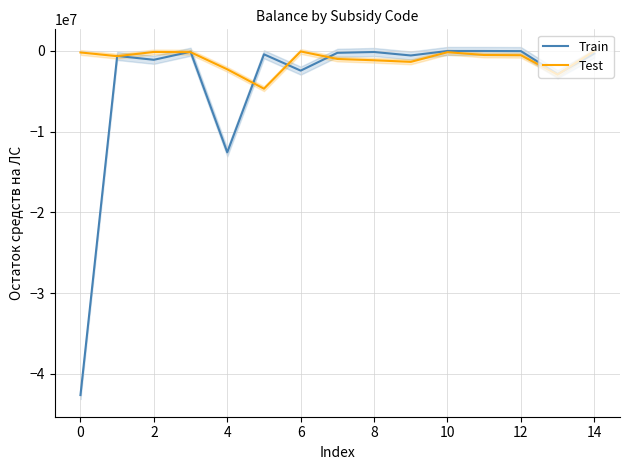

Count the number of data series in this chart.

2